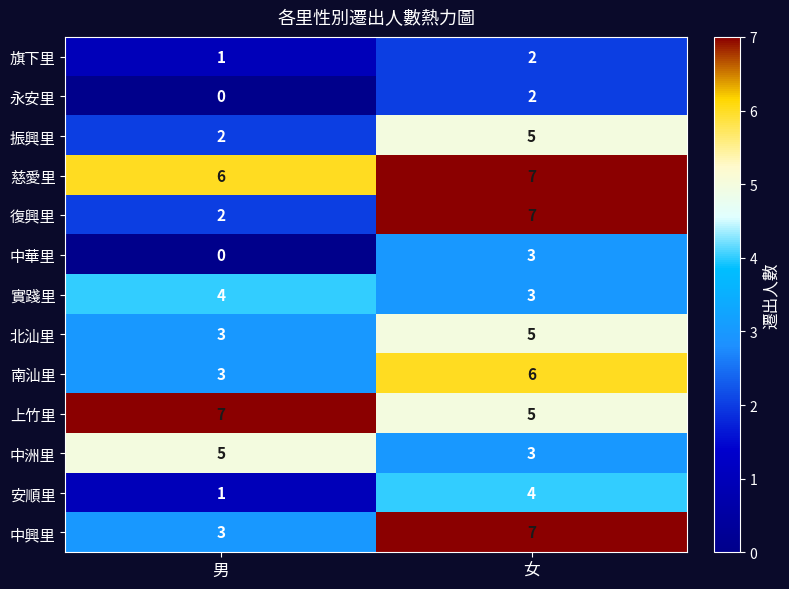

Which series has the largest range (max minus min)?

復興里